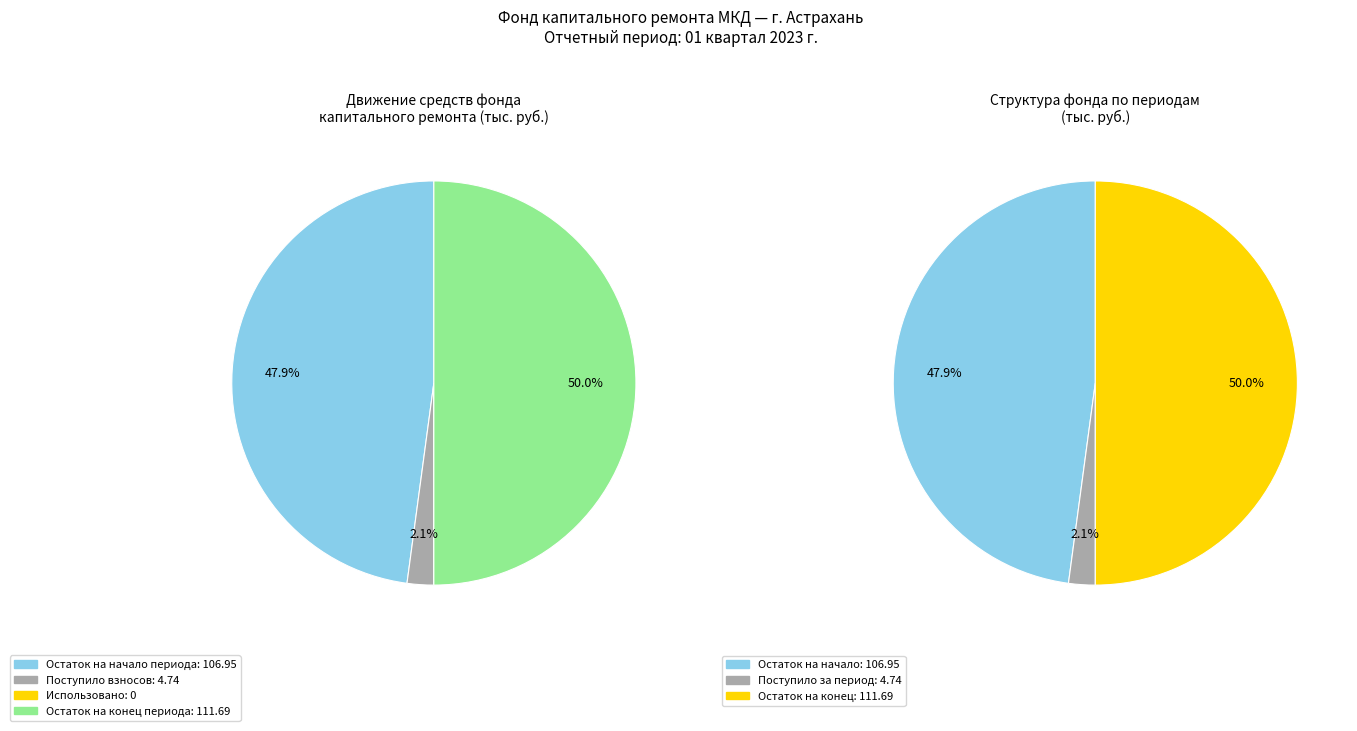

To the nearest percent, what percentage of the pie is Поступило всего?

2%